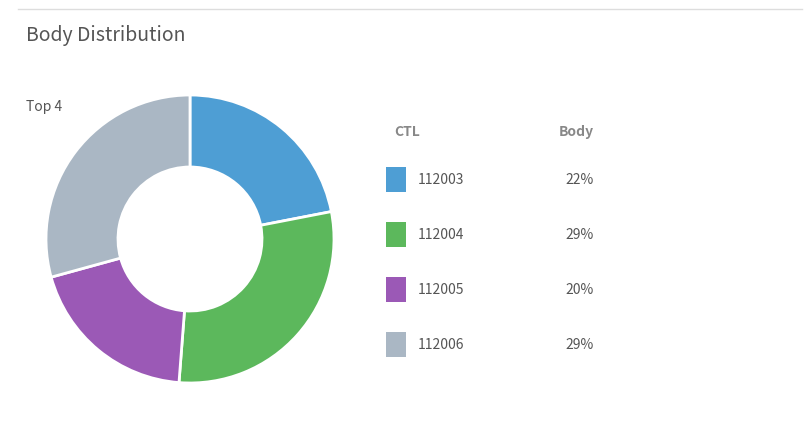

Does any single category account for the majority?

No